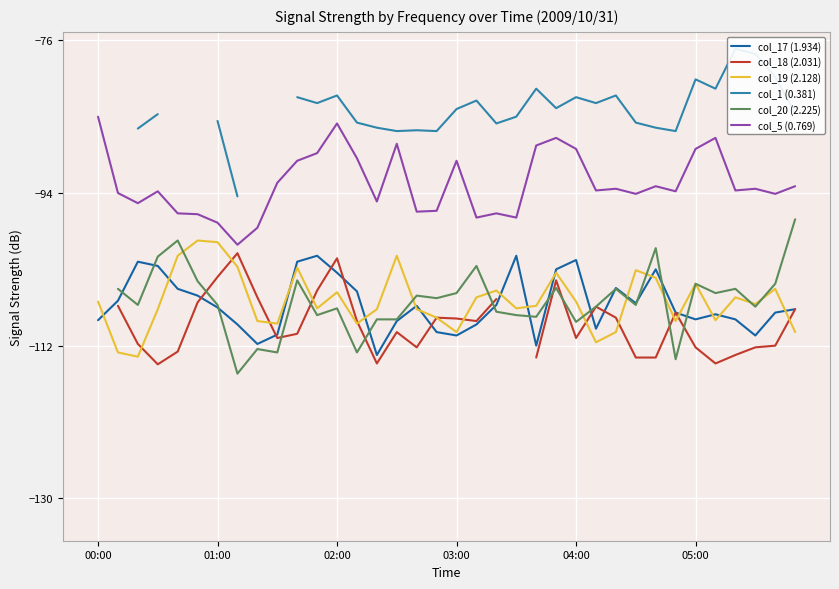

Rank the series at 22 from highest to lowest value.

col_1 (0.381), col_5 (0.769), col_19 (2.128), col_20 (2.225), col_17 (1.934), col_18 (2.031)